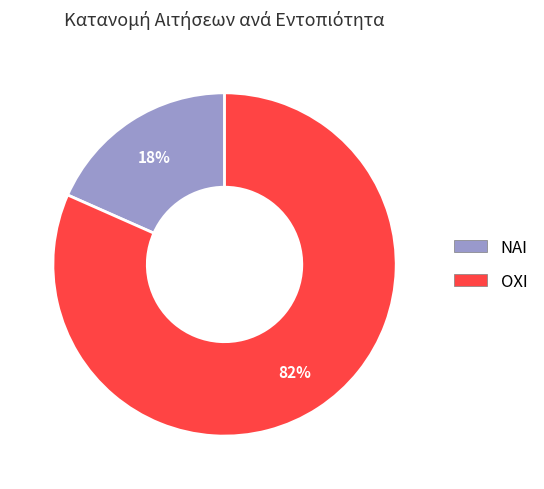

To the nearest percent, what is the average slice percentage?

50%